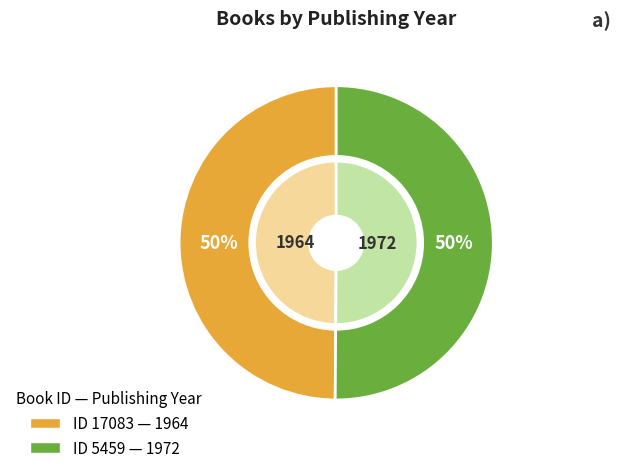

The 5459 slice represents 43% of the pie. True or false?

False